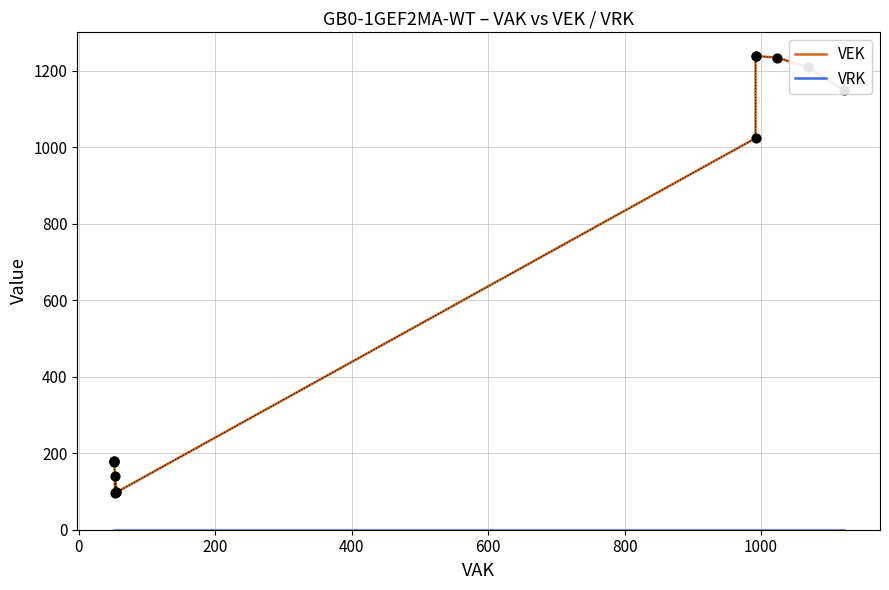

What are all the series names shown in the legend?

VEK, VRK